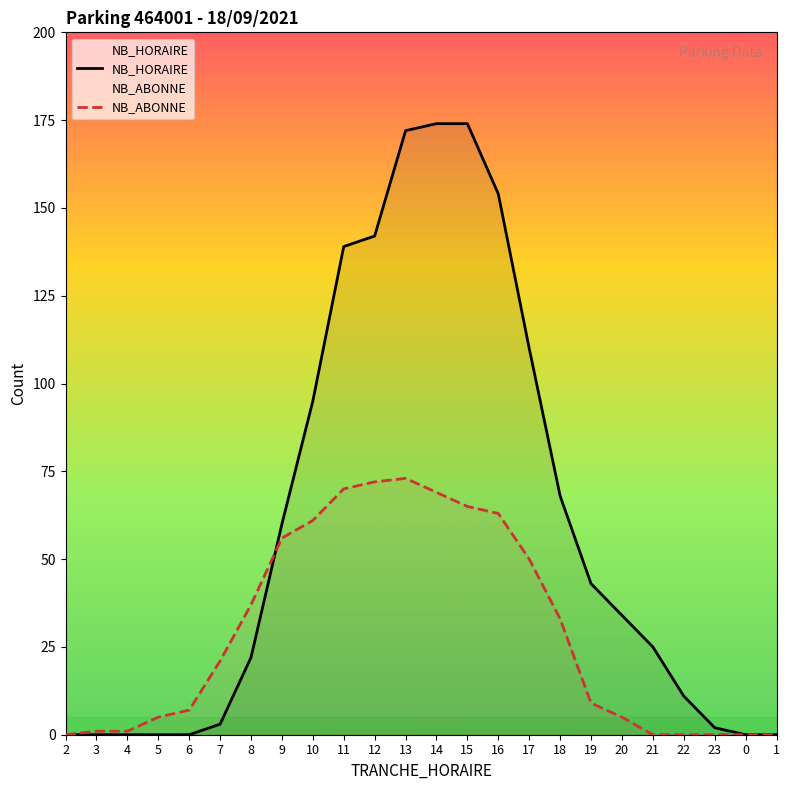

Is the value of NB_ABONNE at 3 greater than the value of NB_HORAIRE at 20?

No